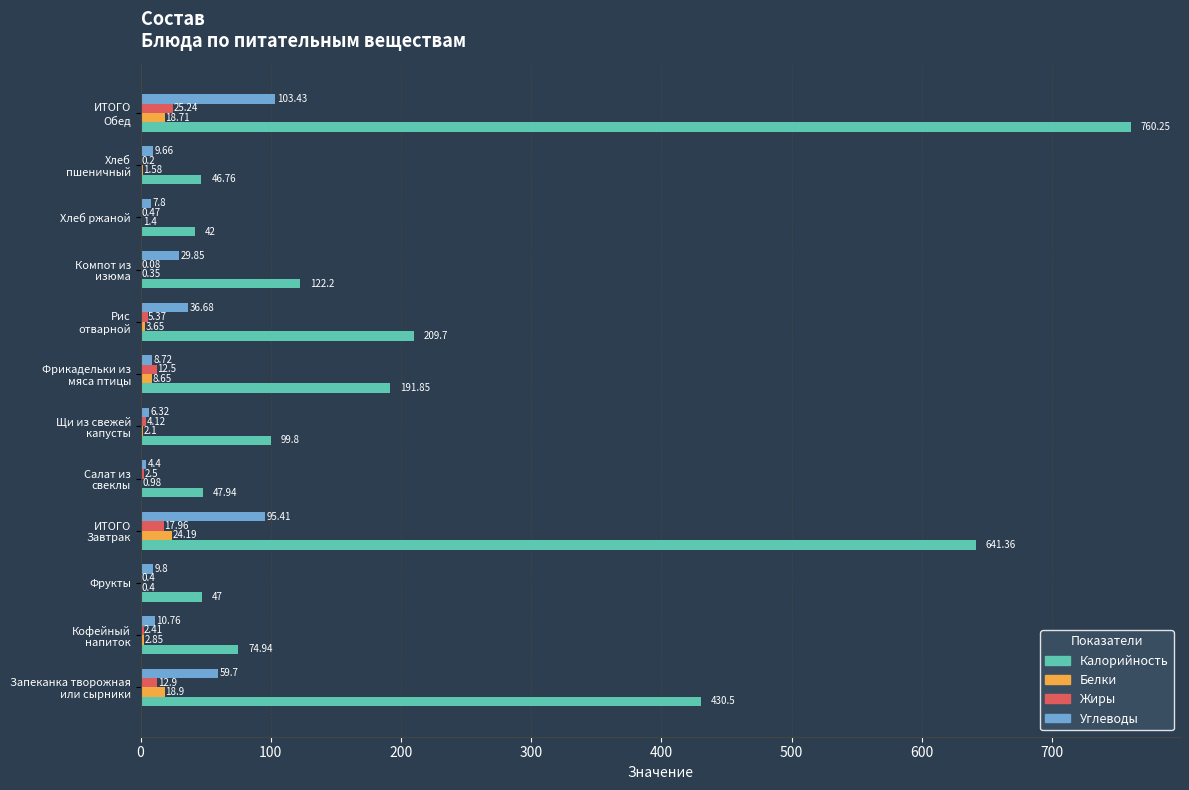

What is the sum of all Калорийность values?

2714.3